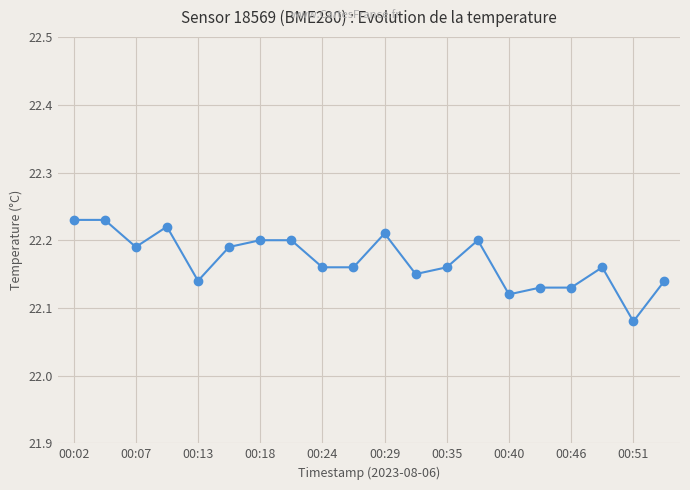

True or false: there are more than 2 points higher than both neighbors.

True